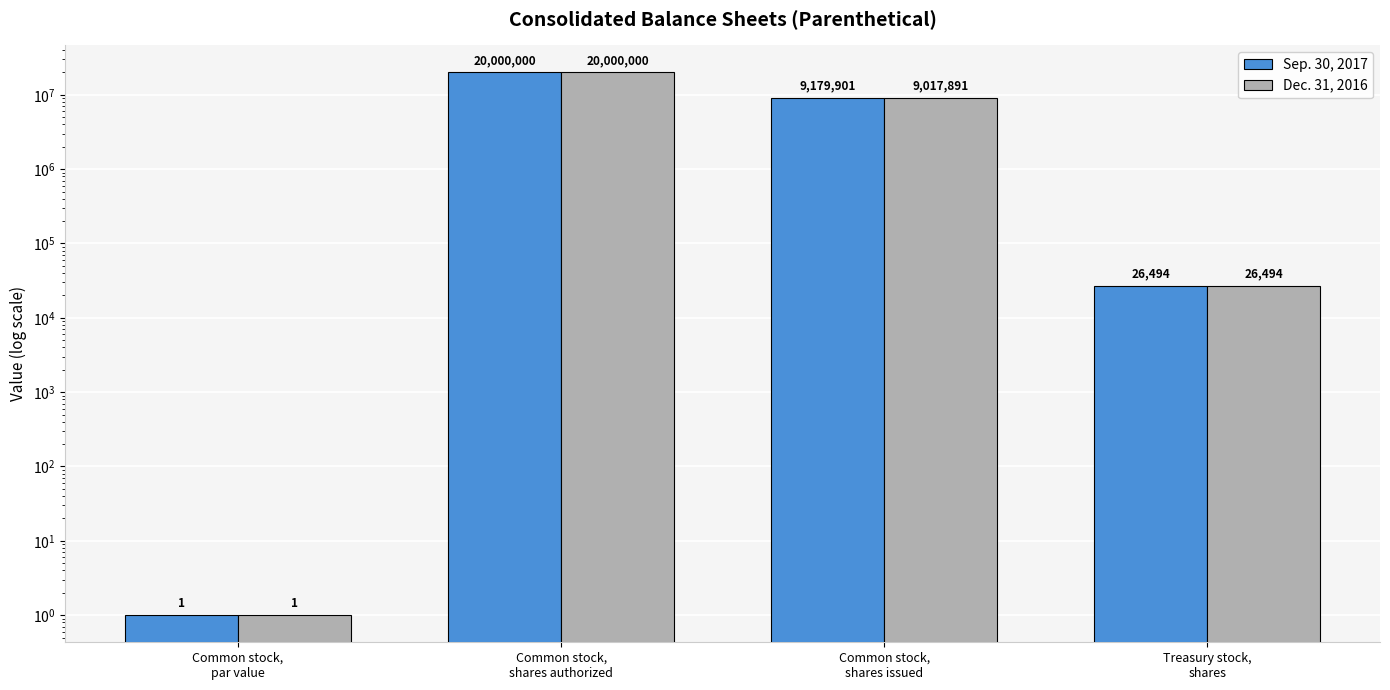

Which series has the largest total across all categories?

Sep. 30, 2017